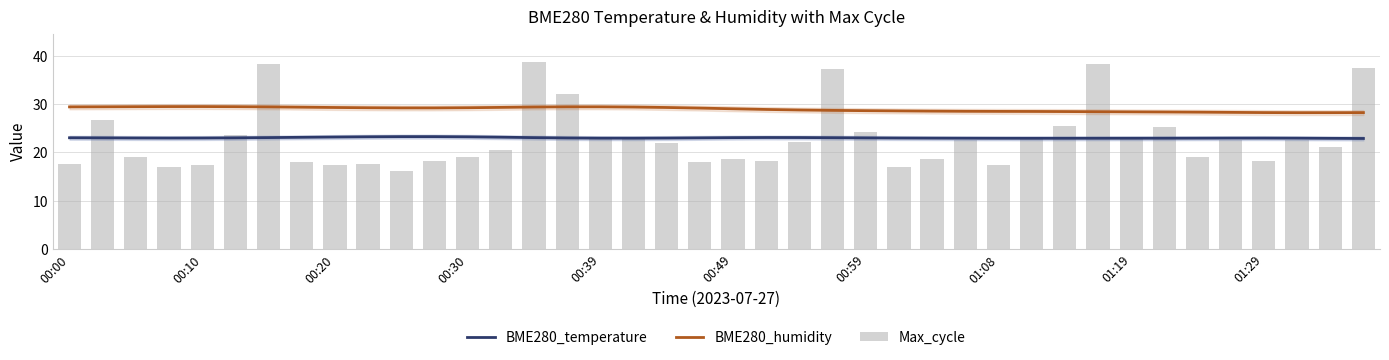

What is the average value of the BME280_temperature series?

23.0